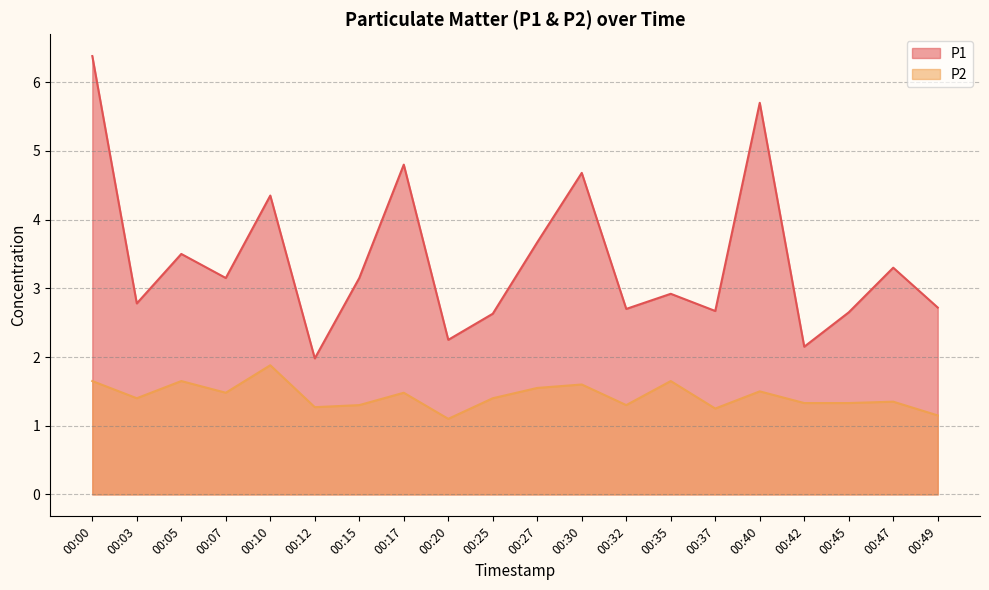

Does the chart have visible grid lines?

Yes